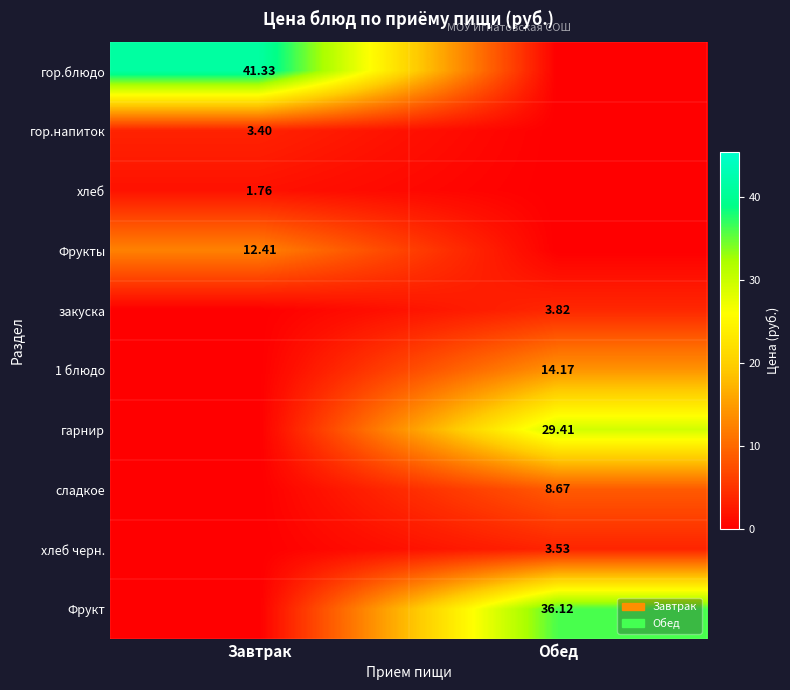

Between Завтрак and Обед, which is larger?

Завтрак